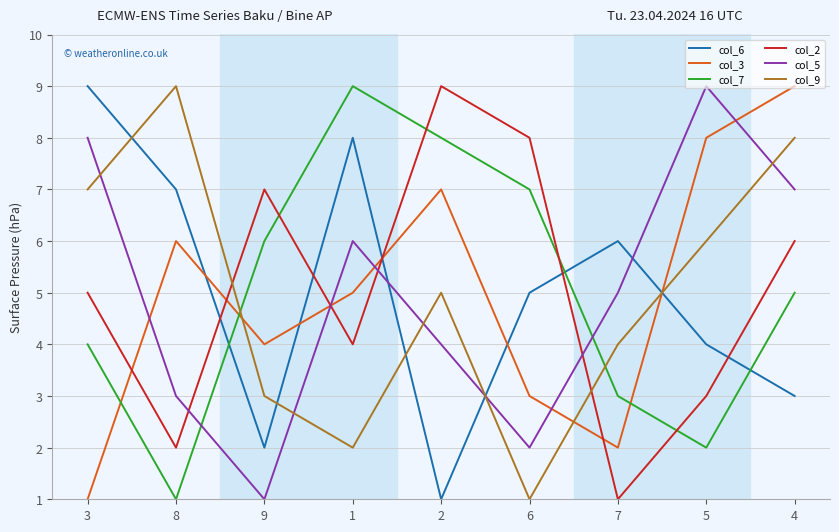

What is the difference between the col_5 values at 2 and 6?

2